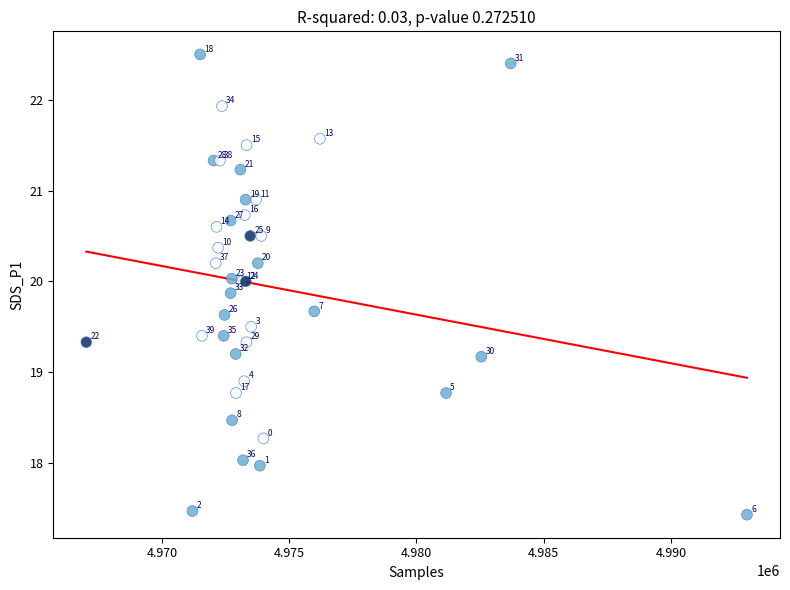

What Y value in the scatter plot is closest to 19?

18.9